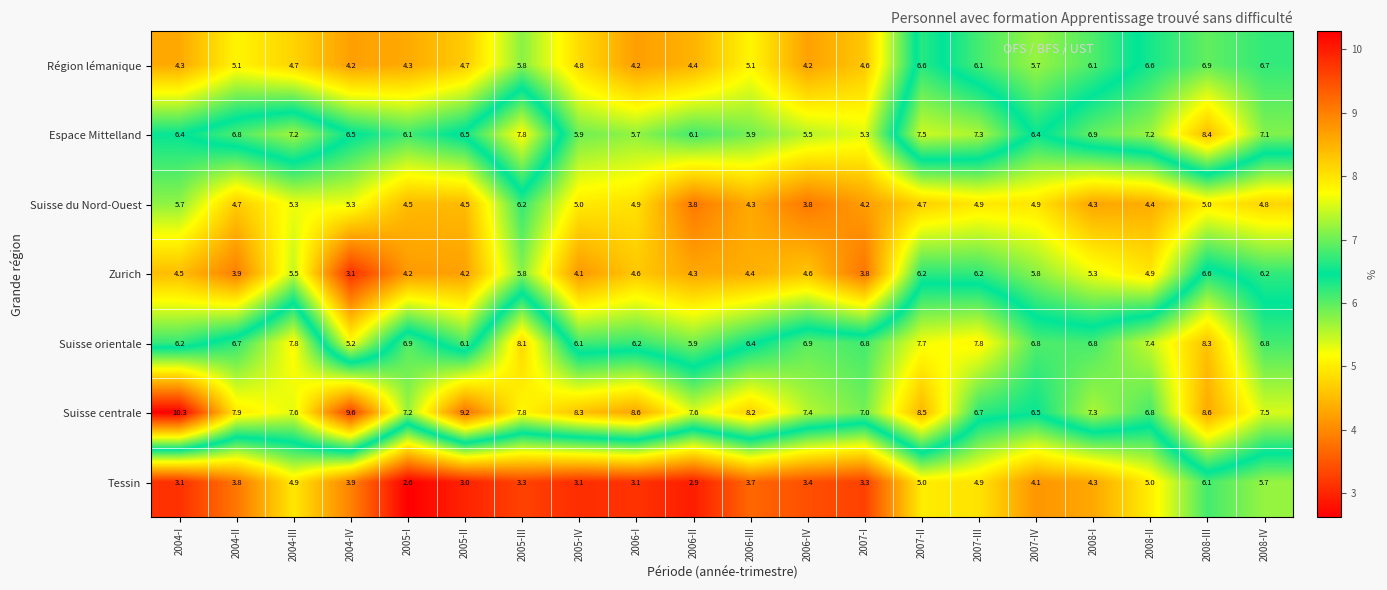

At how many categories does at least one series exceed 8?

9